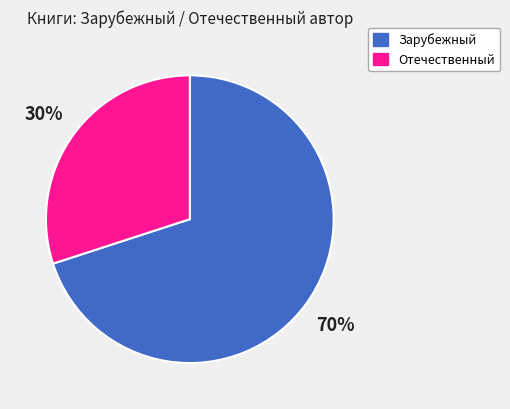

To the nearest percent, what is the difference between the Отечественный and Зарубежный slice percentages?

40%